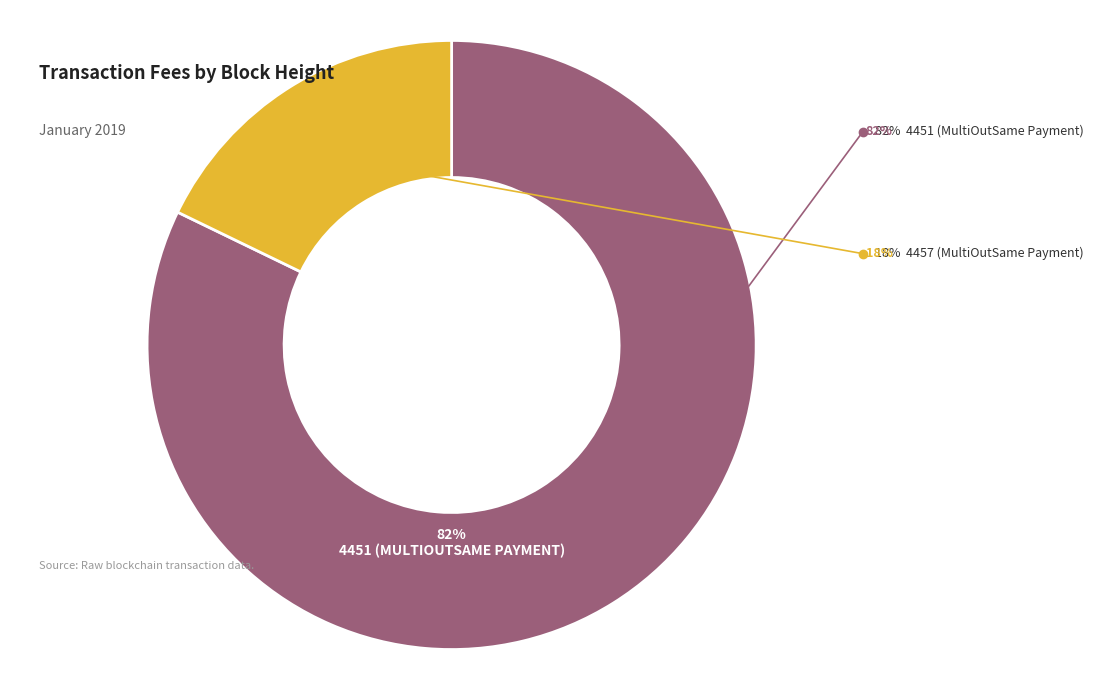

Does any single category account for the majority?

Yes